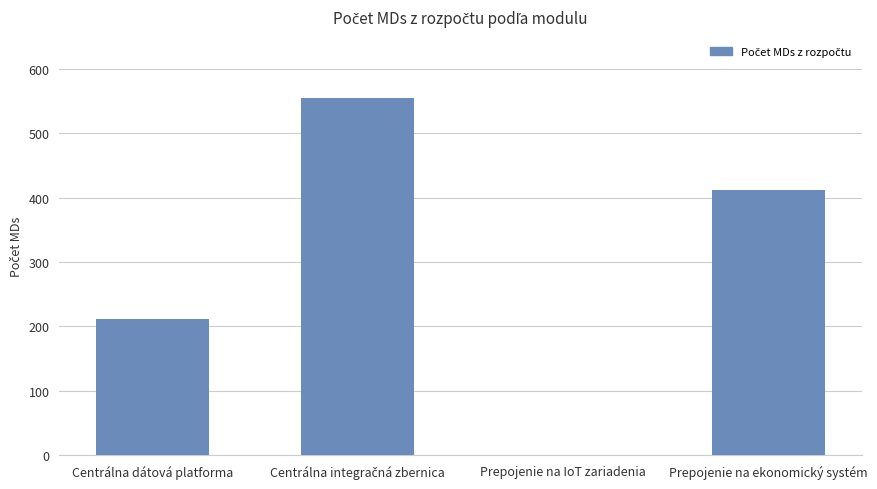

What is the approximate value at Centrálna dátová platforma?

210.7